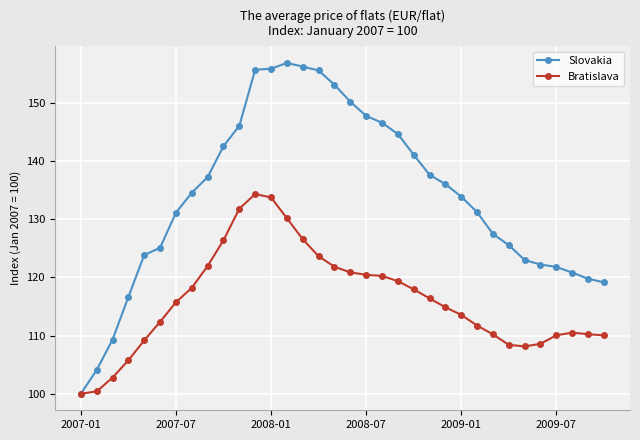

Which series has the largest range (max minus min)?

Slovakia